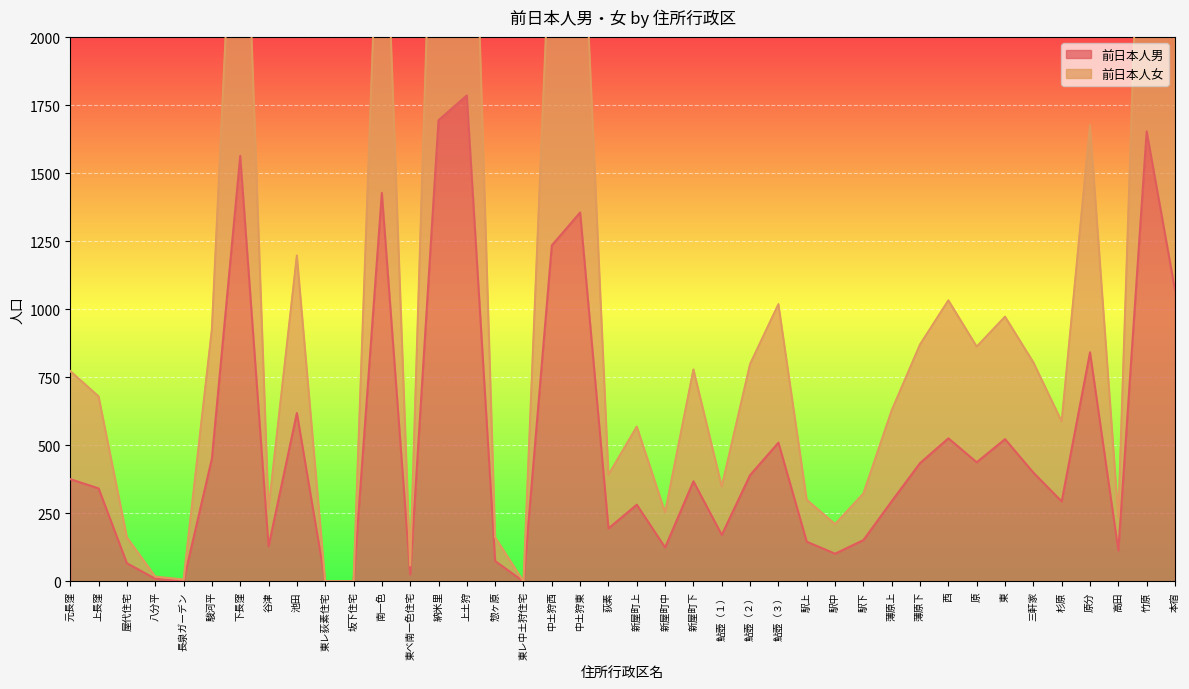

What is the average value of the 前日本人男 series?

505